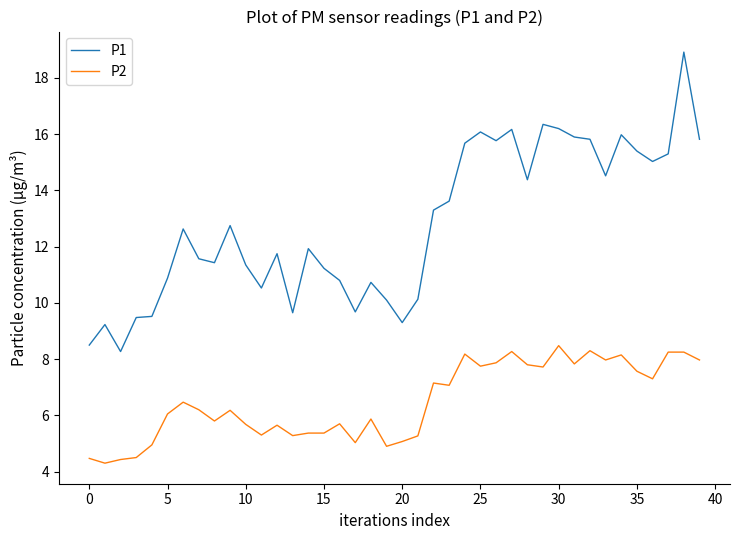

Which series has the largest total across all categories?

P1